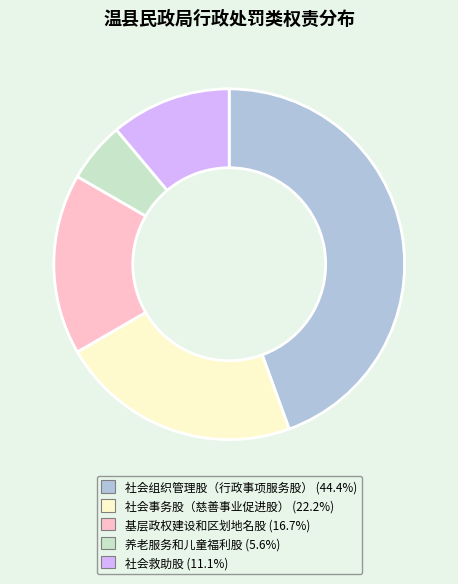

True or false: 养老服务和儿童福利股 accounts for 1% of the total.

False